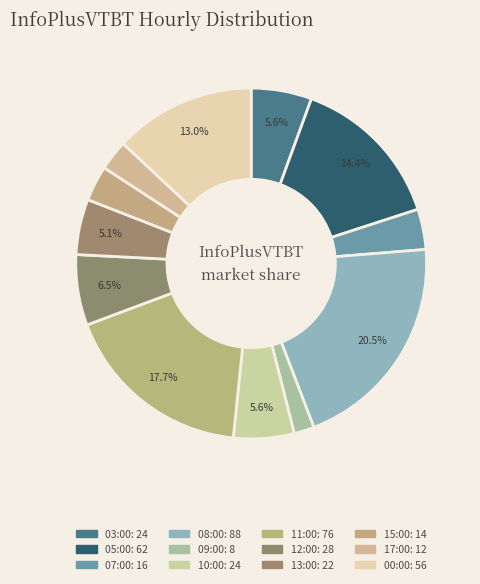

What is the change in value from 07:00 to 10:00?

+8